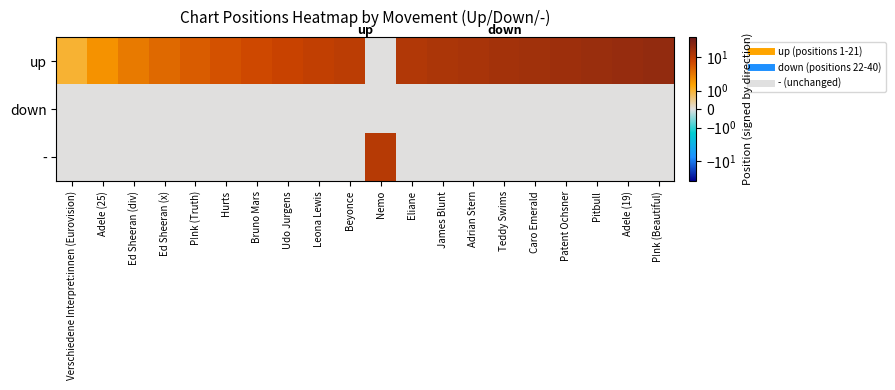

At which category is the sum across all series the highest?

P!nk (Beautiful)